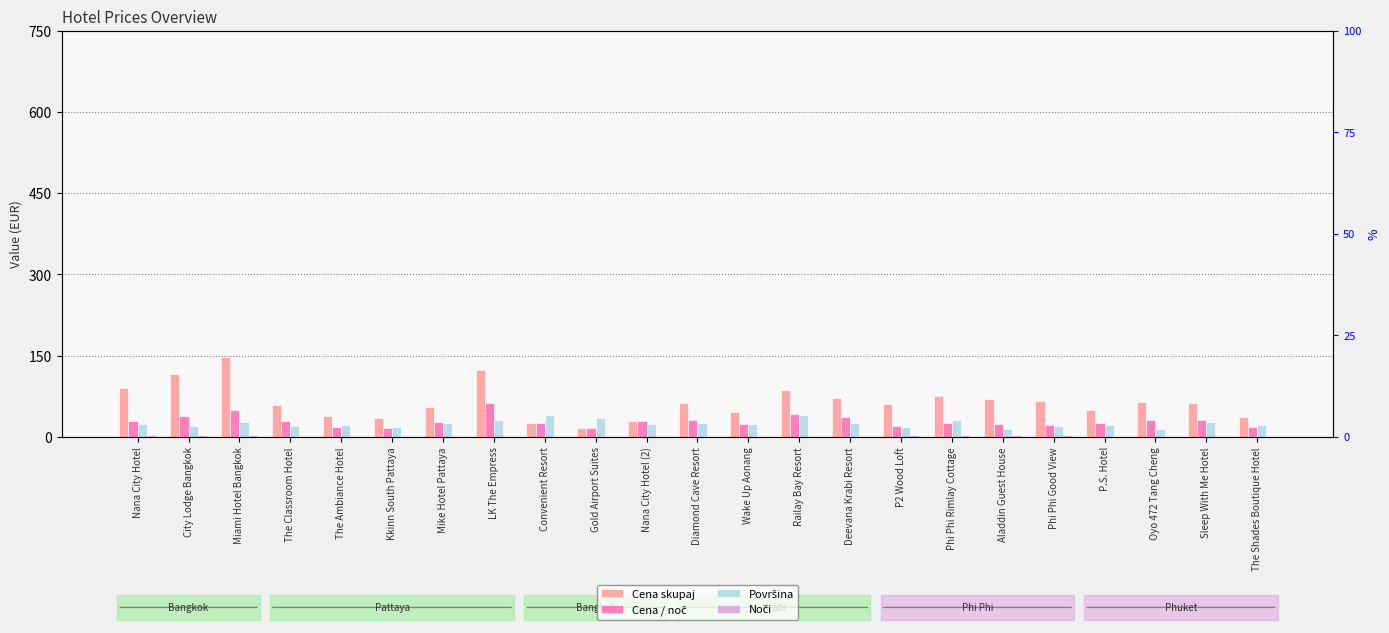

At how many categories does at least one series exceed 72?

6